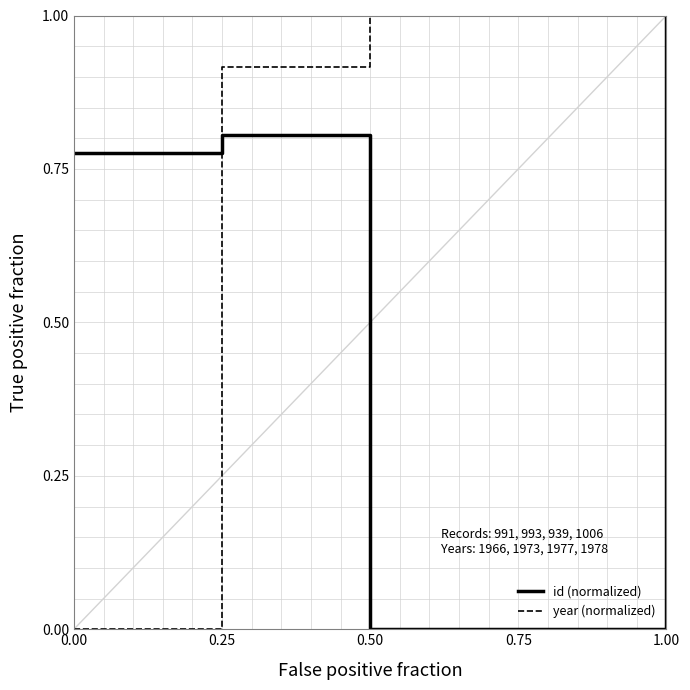

What is the total value across all series at 0.50?

1.0